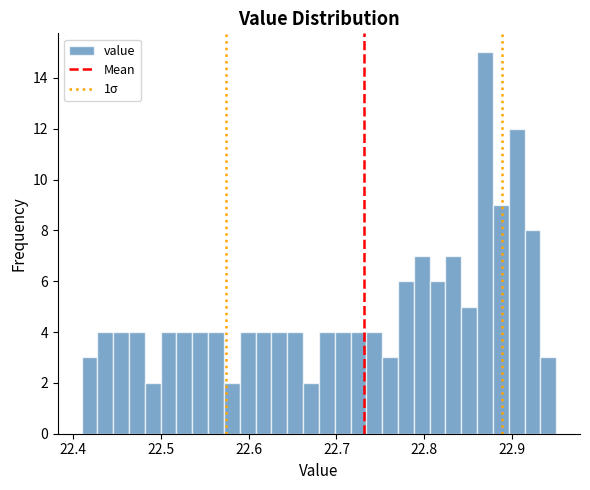

Read against the x-axis, roughly where is the centre of the tallest bar?

22.87